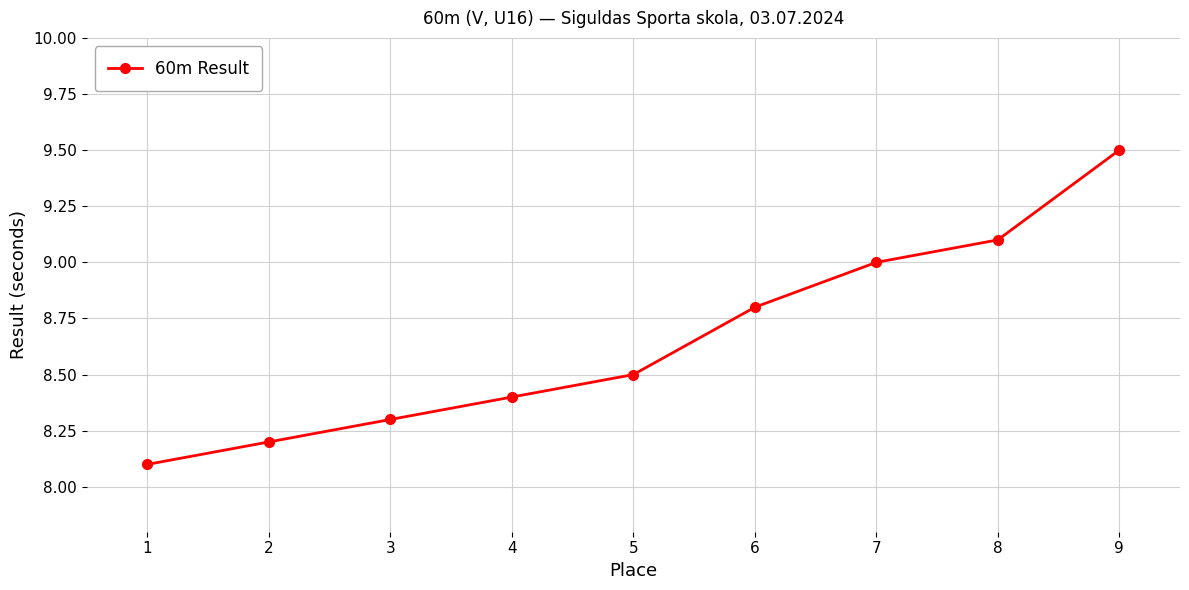

True or false: there are more than 1 points higher than both neighbors.

False